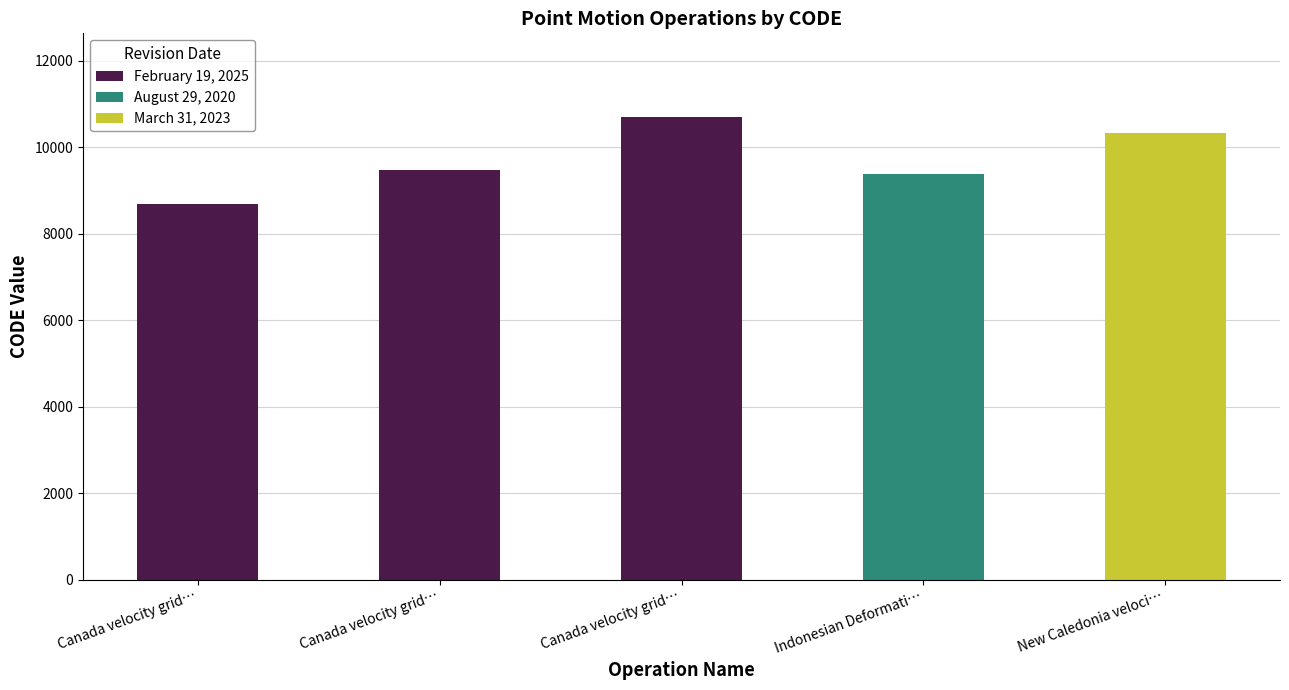

What is the ratio of the value at Canada velocity grid v7 to the value at Canada velocity grid v8?

0.9